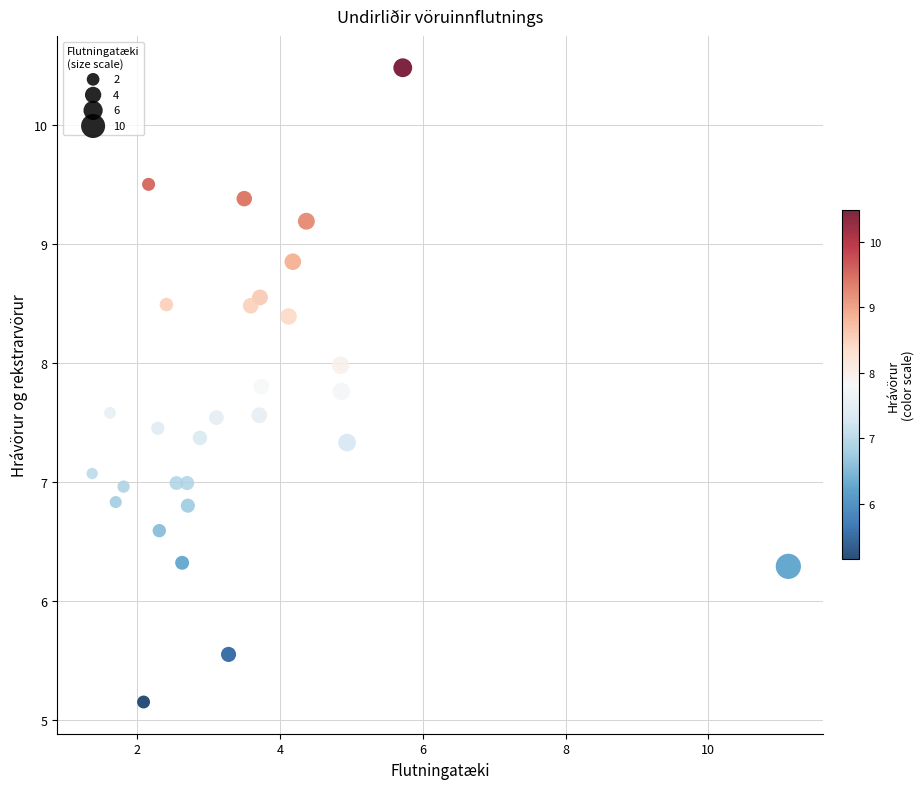

What is the range of X values (max minus min)?

9.8